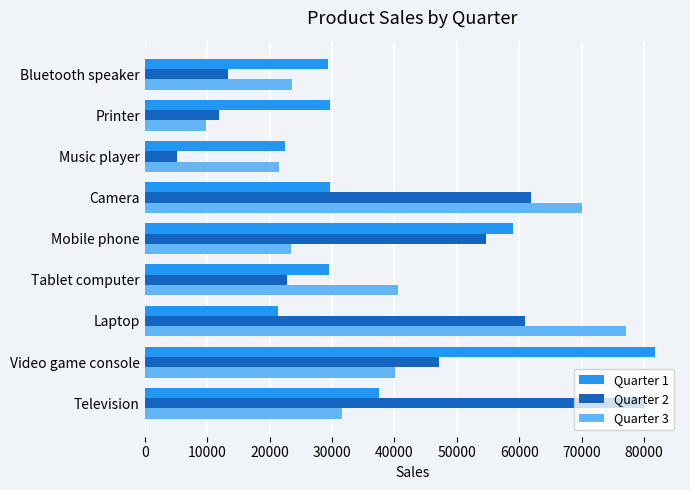

Which category has the lowest value in the Quarter 3 series?

Printer